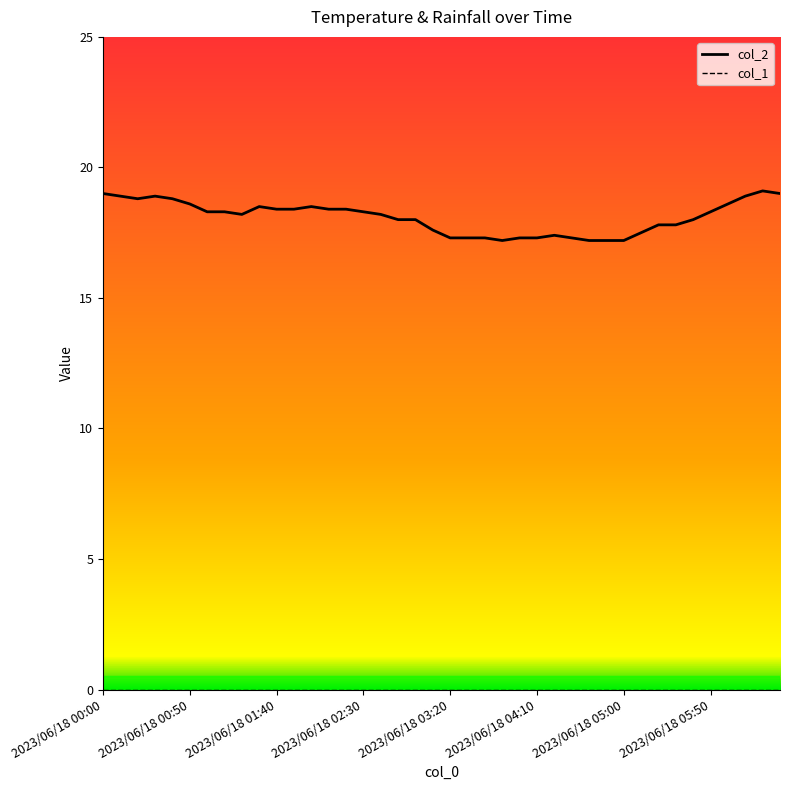

True or false: col_1 and col_2 intersect in this chart.

False